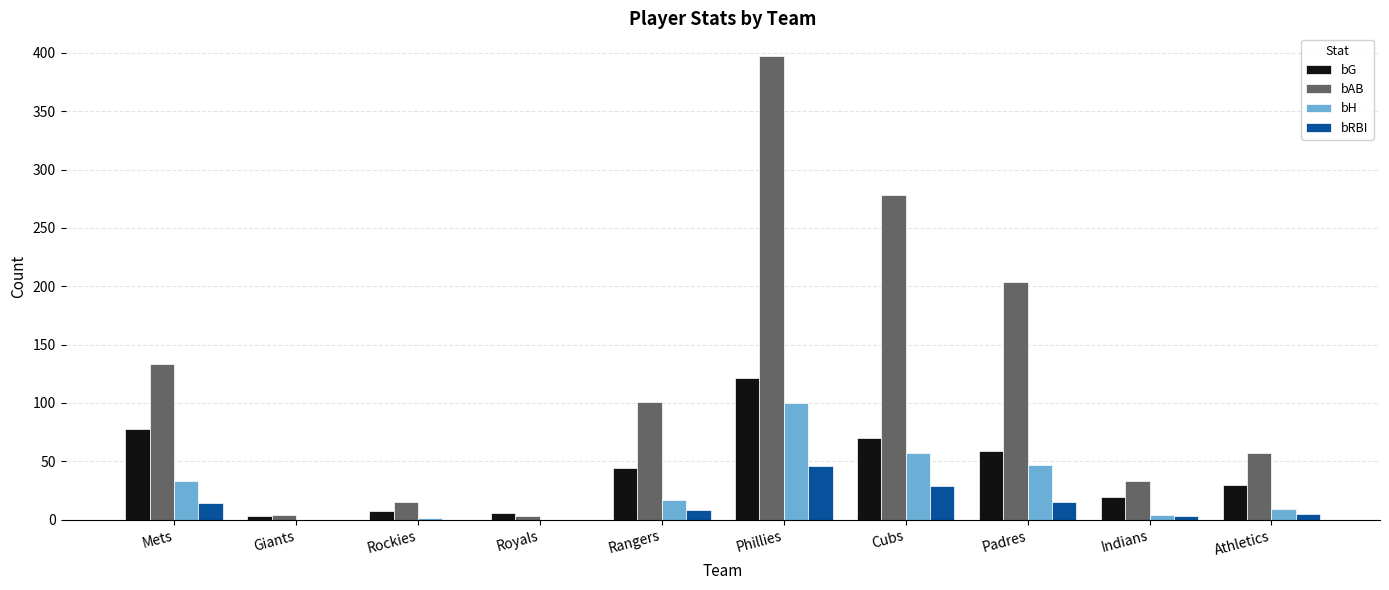

Where does the bRBI series first go above 8?

Mets